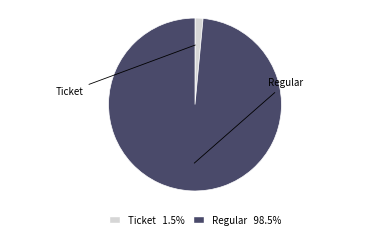

Do Ticket and Regular together represent more than half of the pie?

Yes